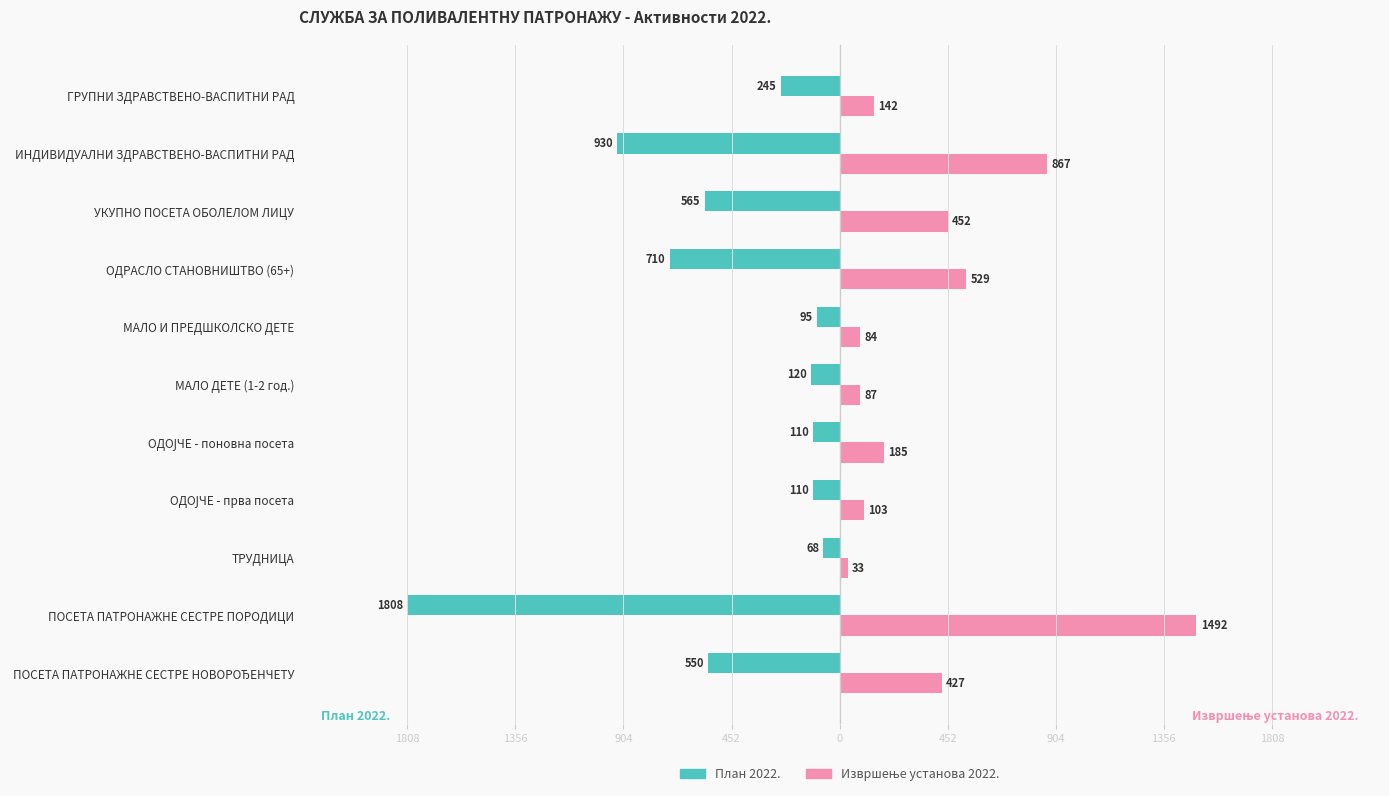

What is the difference between the maximum and minimum values in the План 2022. series?

1740